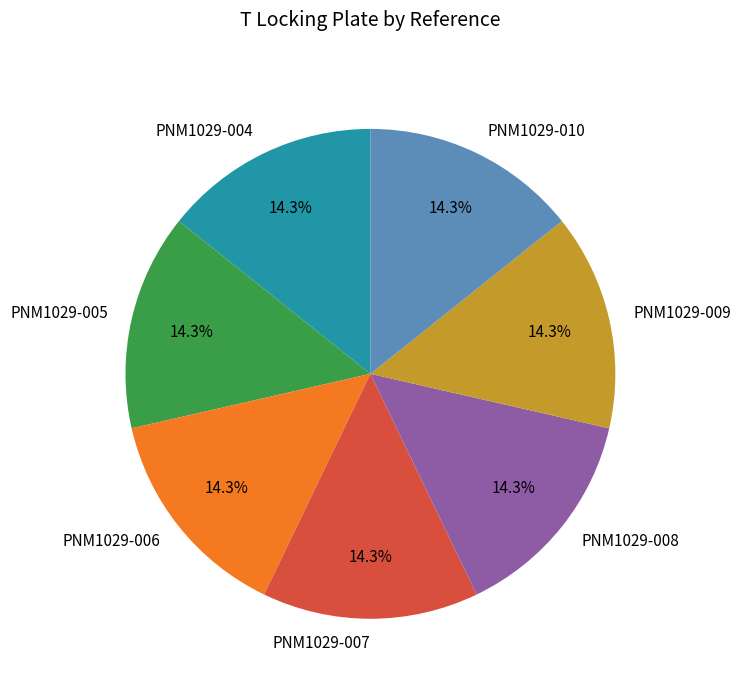

What percentage is the PNM1029-006 slice, to the nearest percent?

14%